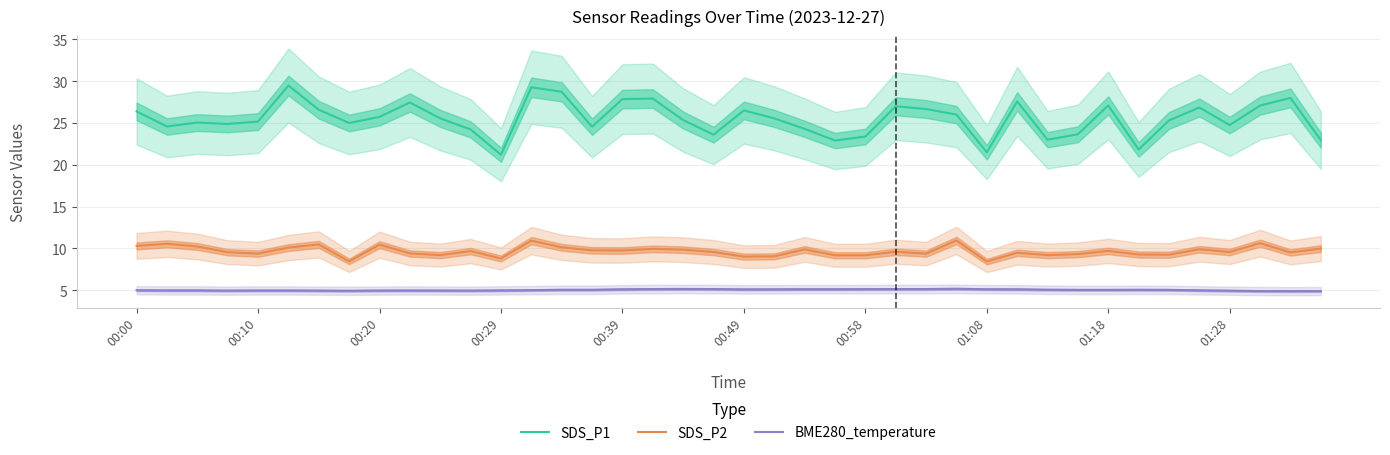

What is the difference between the maximum and minimum values in the BME280_temperature series?

0.3